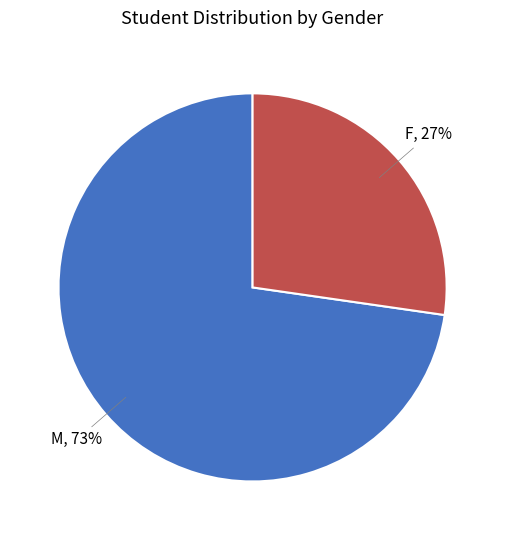

To the nearest percent, what is the average slice percentage?

50%